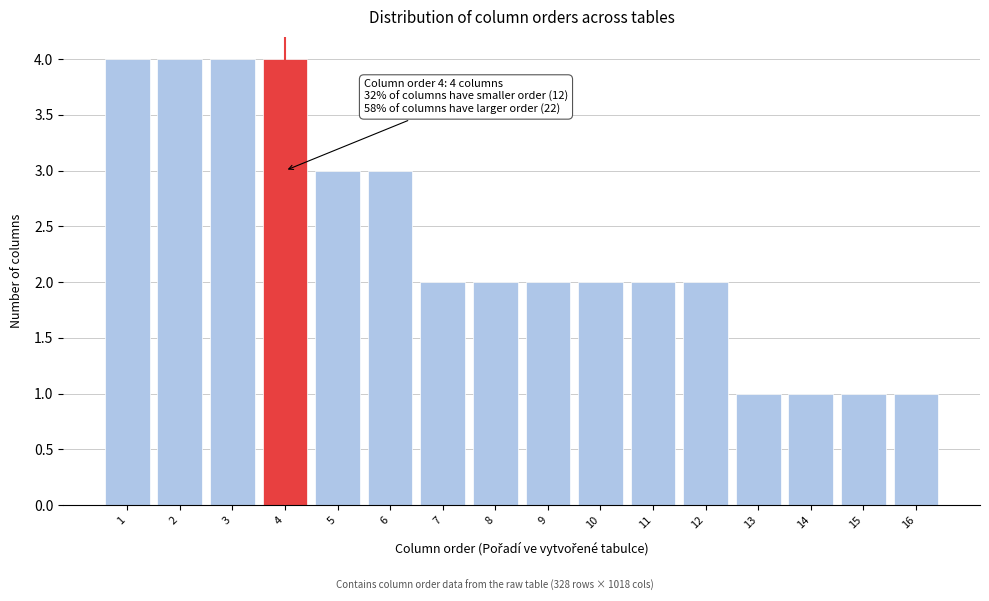

Reading right to left, list all the values displayed in this chart.

1	1	1	1	2	2	2	2	2	2	3	3	4	4	4	4